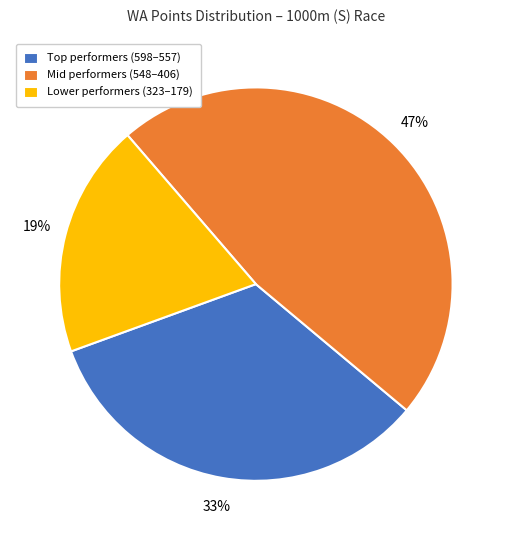

To the nearest percent, what is the average slice percentage?

33%